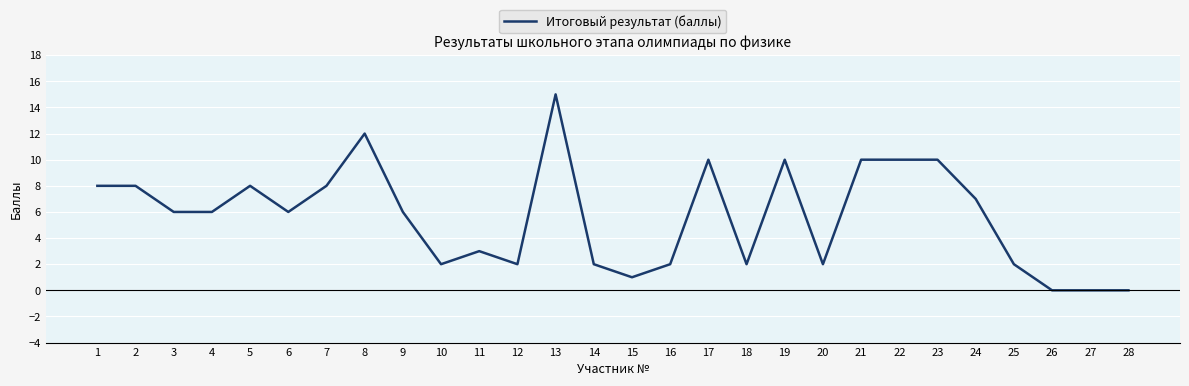

Where is the data nearest to the value 7?

24